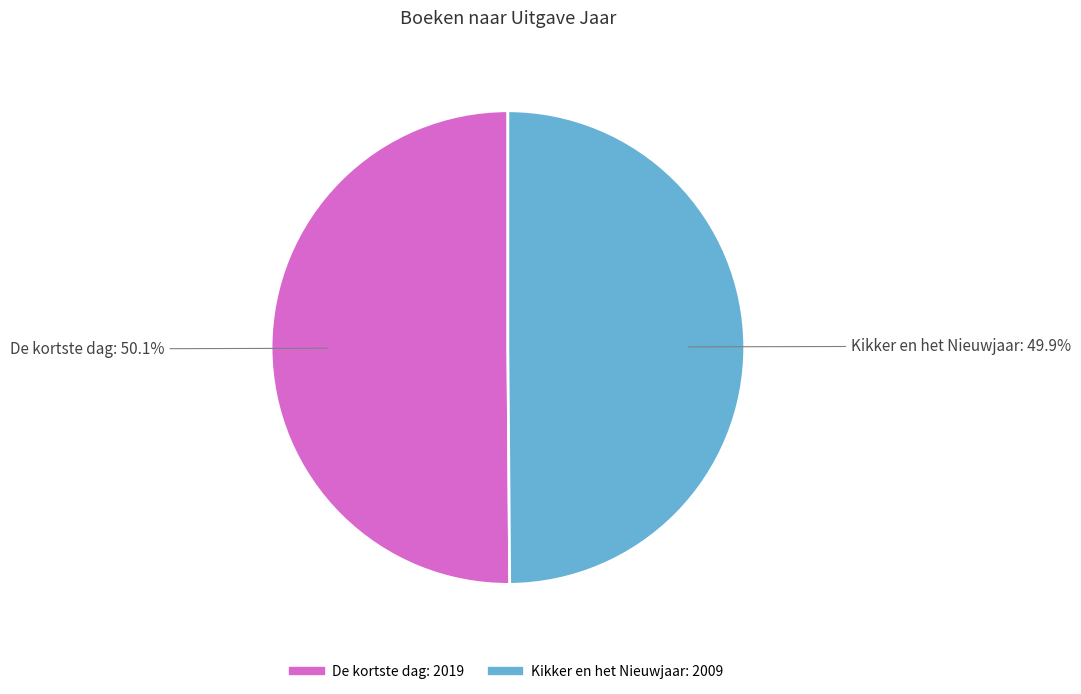

Is there a majority slice in this chart?

Yes